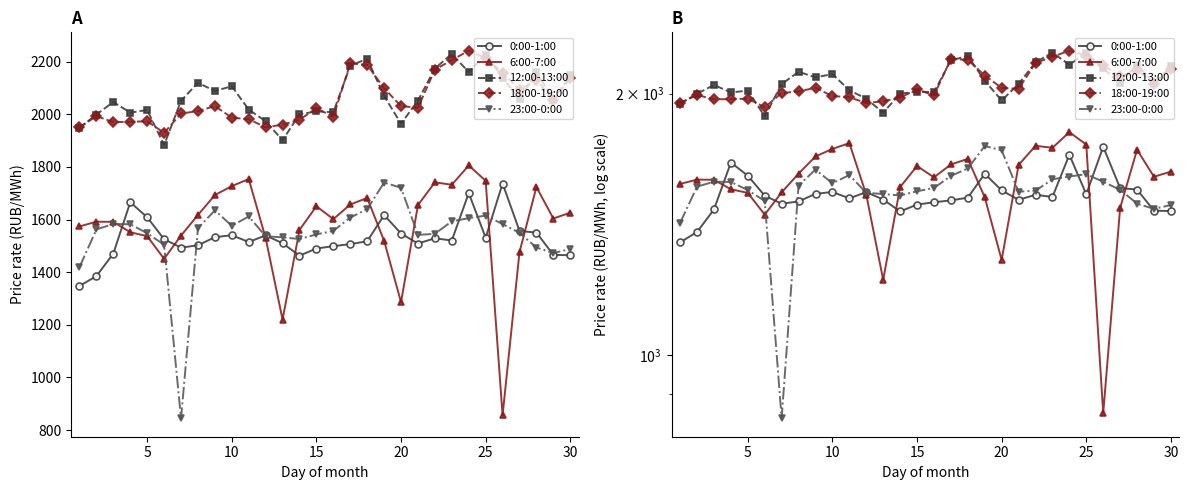

True or false: 12:00-13:00 and 6:00-7:00 cross at least once.

False